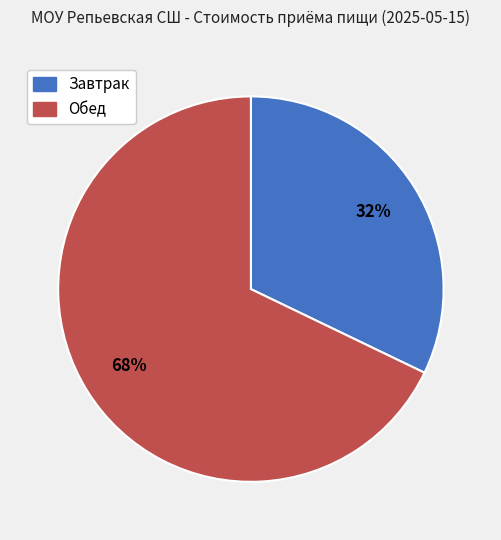

To the nearest percent, what portion does Завтрак represent?

32%